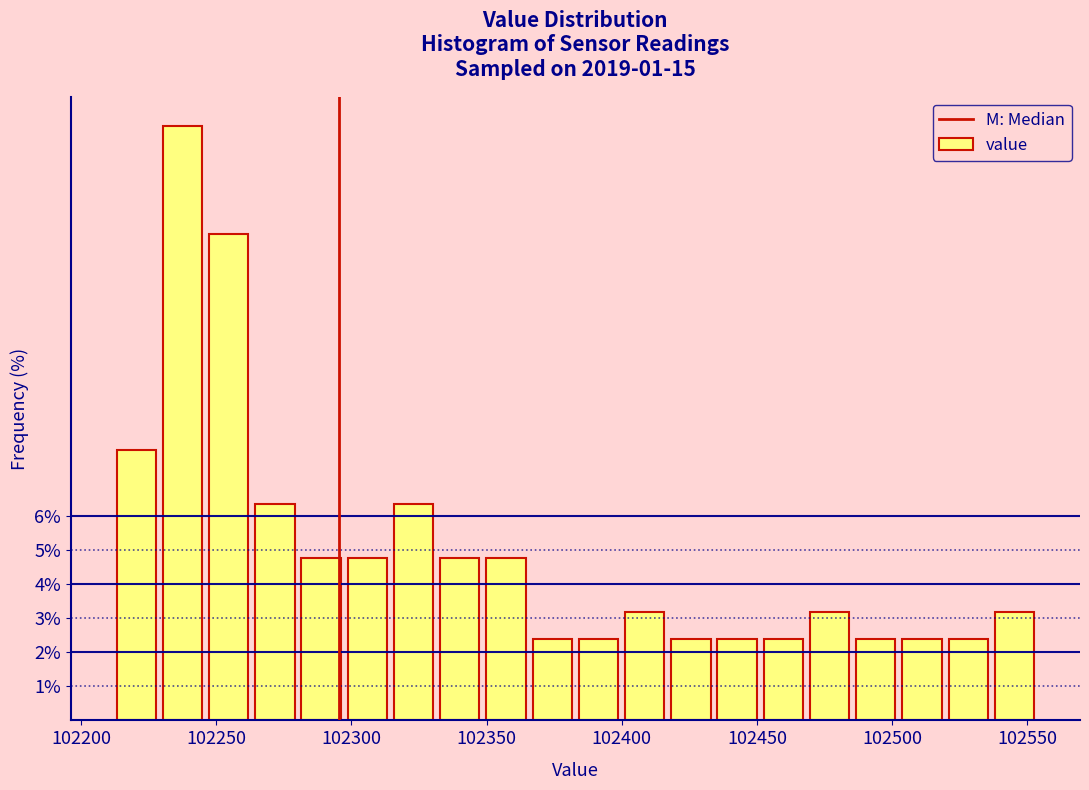

Read against the x-axis, roughly where is the centre of the tallest bar?

102240